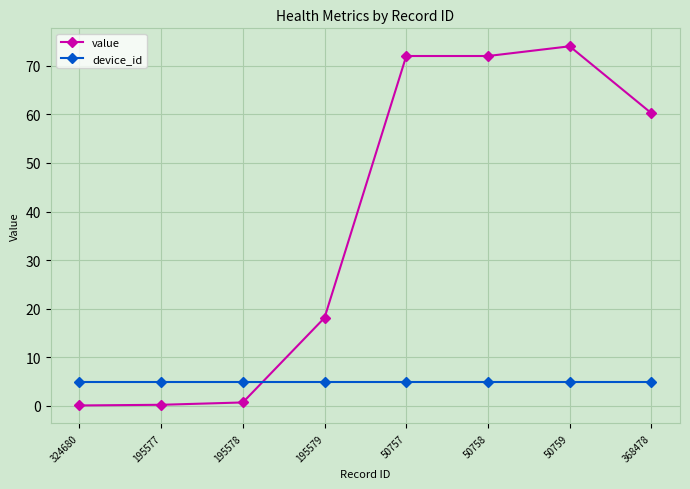

Is the value of device_id at 50759 greater than the value of value at 50757?

No